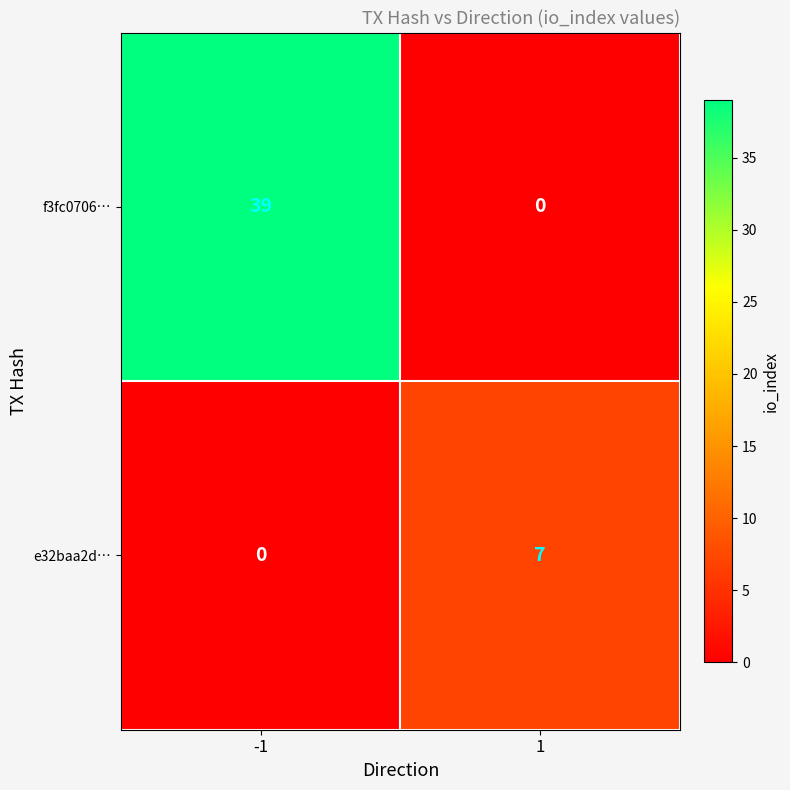

What is the spread (max minus min) of values at 1?

7